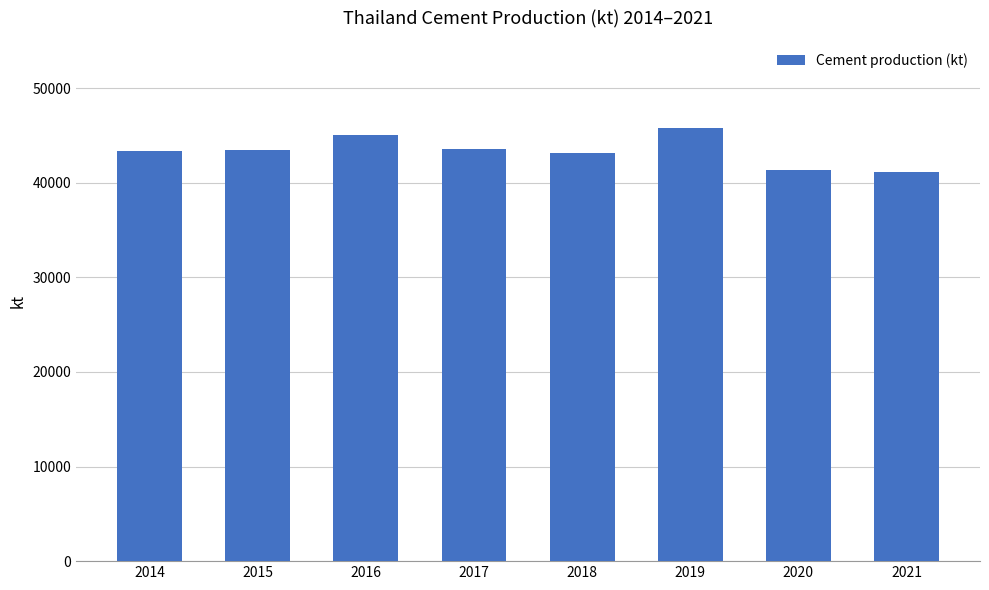

What is the maximum value shown in the chart?

45750.0